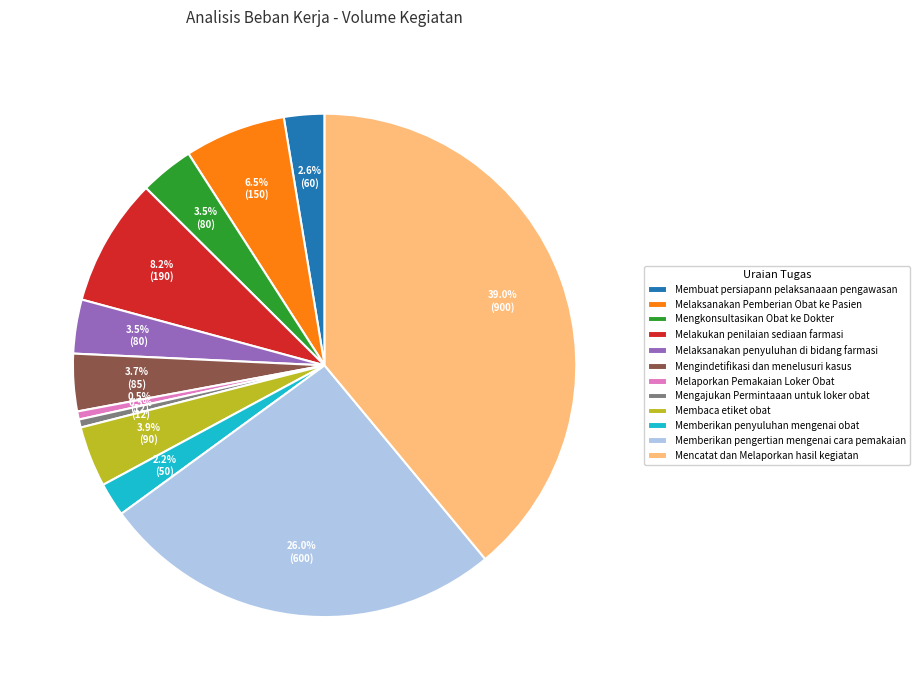

To the nearest percent, what portion does Membuat persiapann pelaksanaaan pengawasan represent?

3%